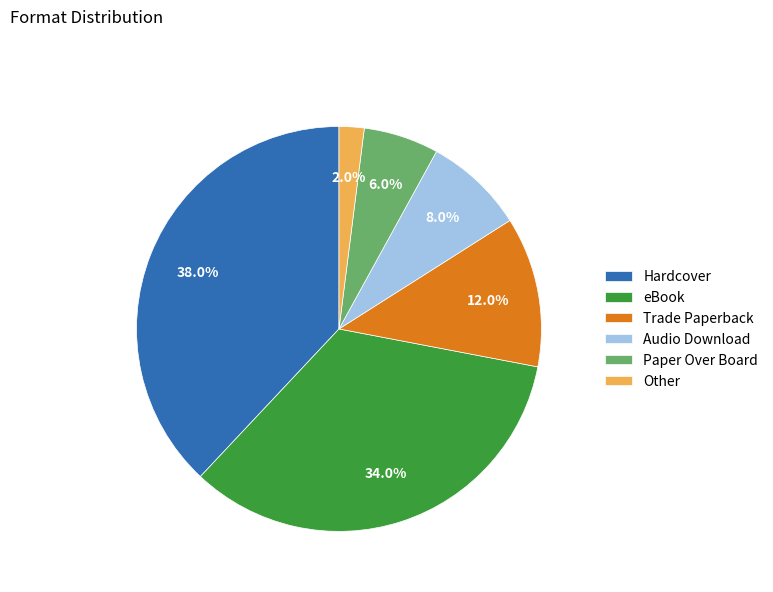

Rank the categories by value from highest to lowest.

Hardcover, eBook, Trade Paperback, Audio Download, Paper Over Board, Other